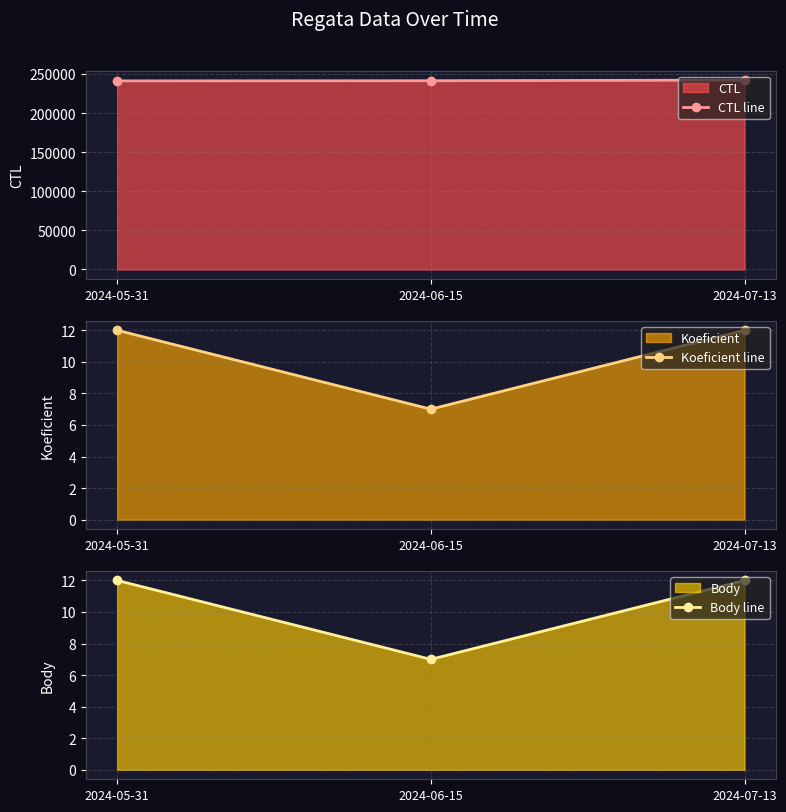

Does the chart have visible grid lines?

Yes